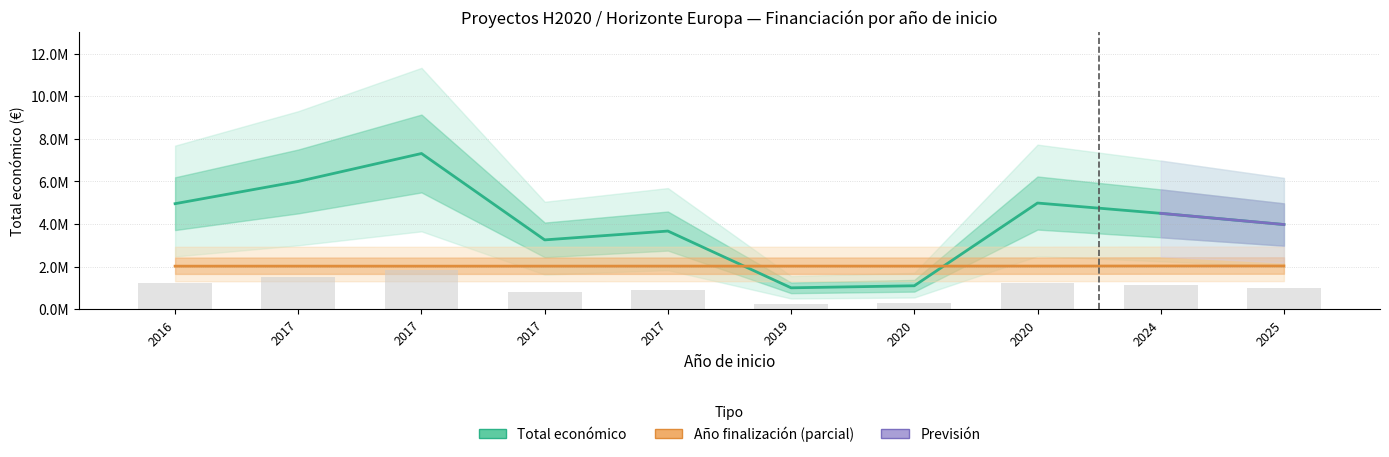

What is the difference between the maximum and second lowest values in the Total económico series?

6208180